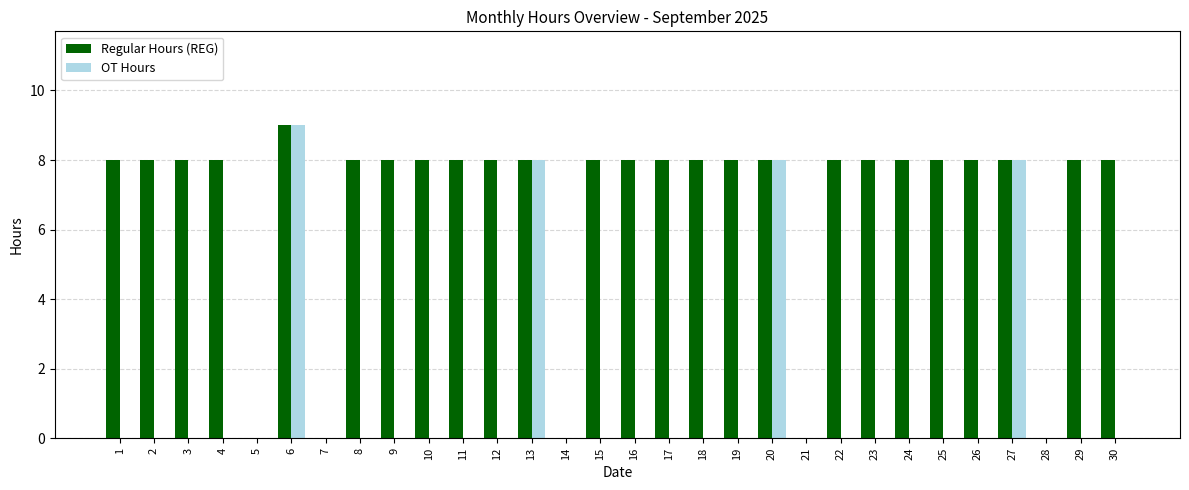

Reading left to right, transcribe all the data shown in this chart.

Regular Hours (REG): 8	8	8	8	0	9	0	8	8	8	8	8	8	0	8	8	8	8	8	8	0	8	8	8	8	8	8	0	8	8
OT Hours: 0	0	0	0	0	9	0	0	0	0	0	0	8	0	0	0	0	0	0	8	0	0	0	0	0	0	8	0	0	0